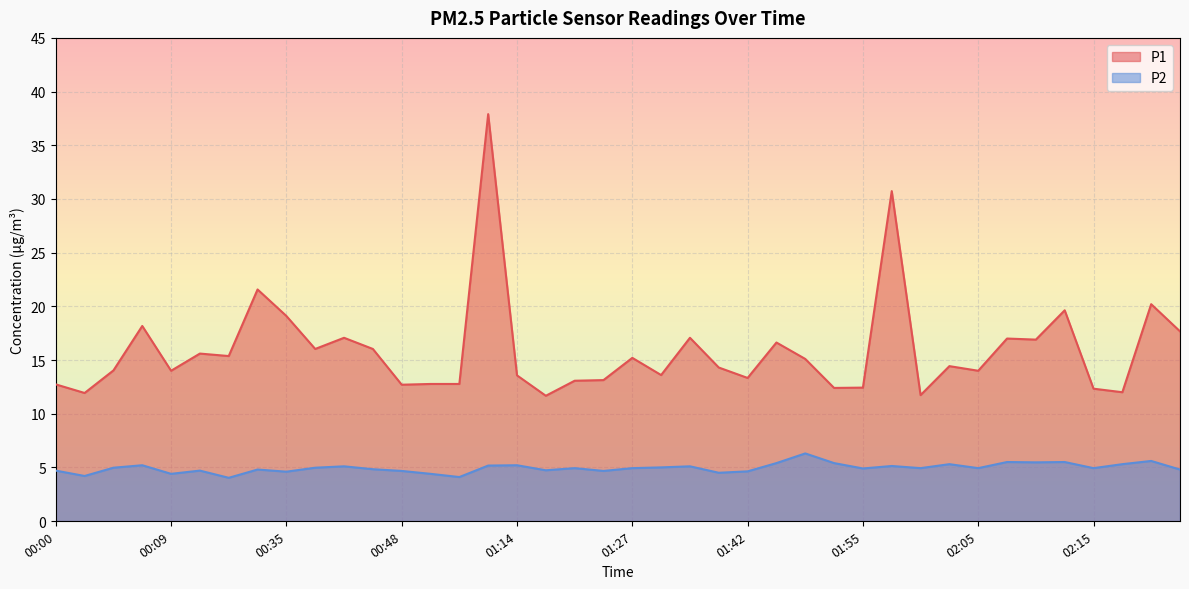

What is the difference between the second highest and minimum values in the P2 series?

1.6